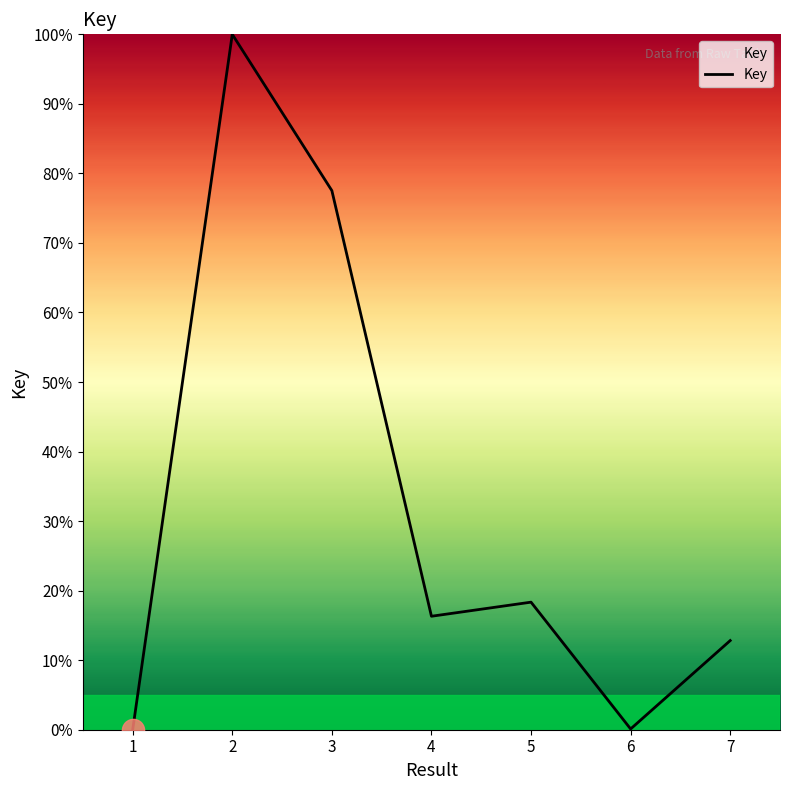

What is the maximum value shown in the chart?

100.0